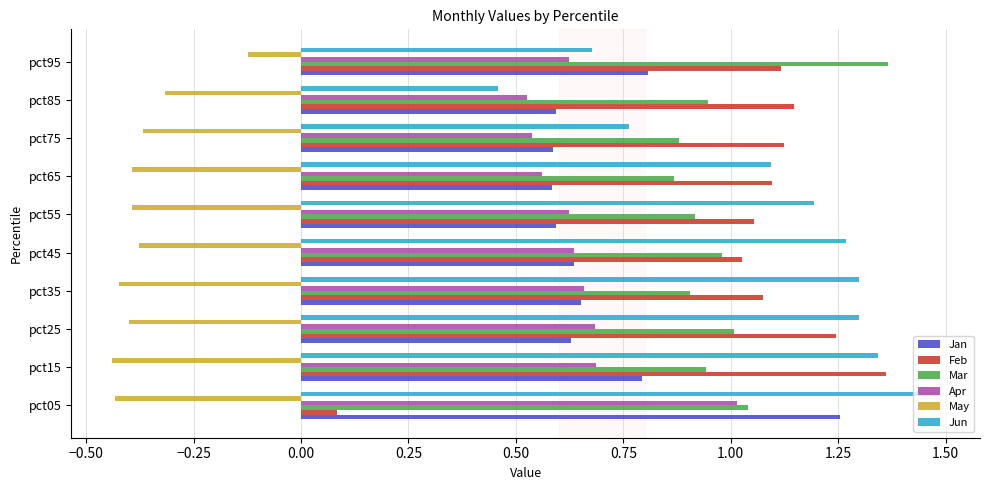

What is the sum of all Mar values?

9.9